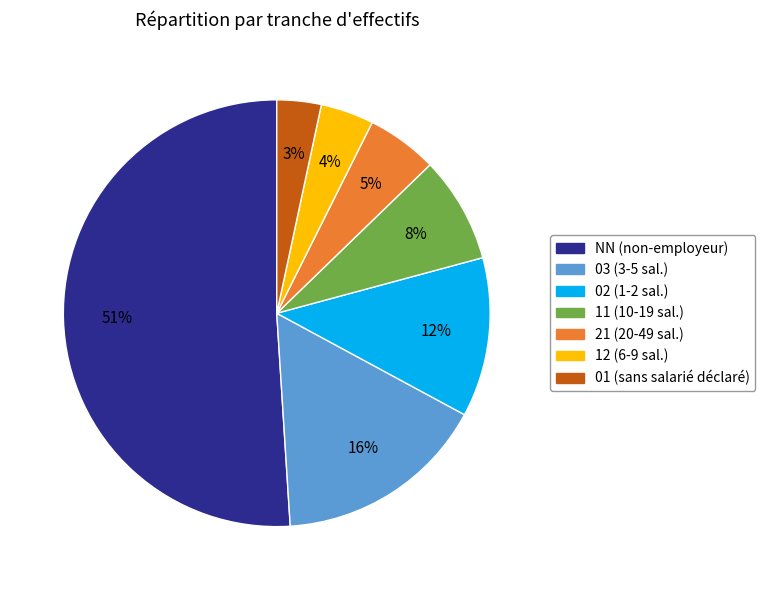

Which category accounts for the majority?

NN